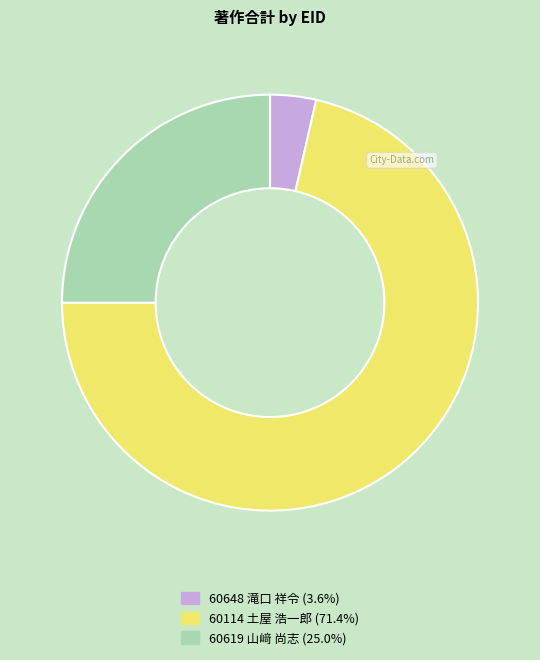

Which slice is the smallest?

60648 滝口 祥令